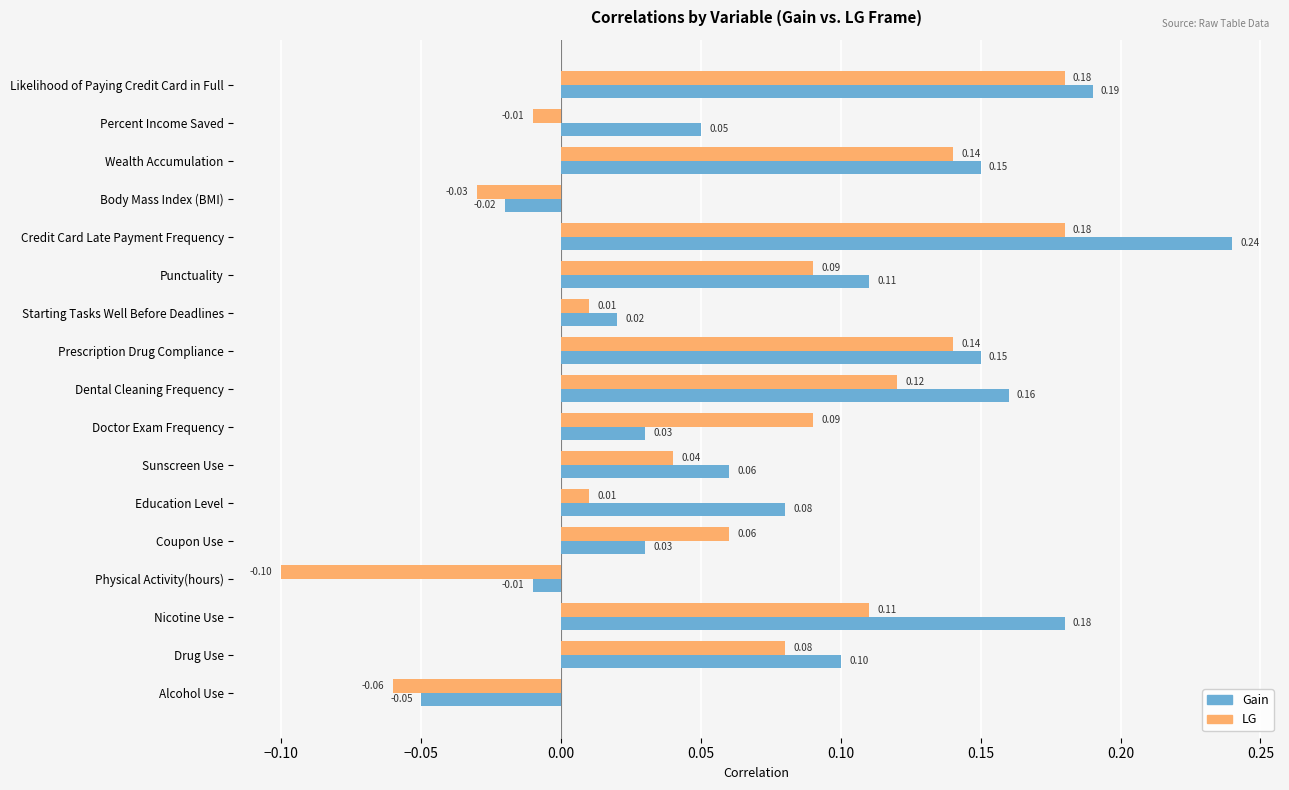

Rank the series by their average value, from highest to lowest.

Gain, LG